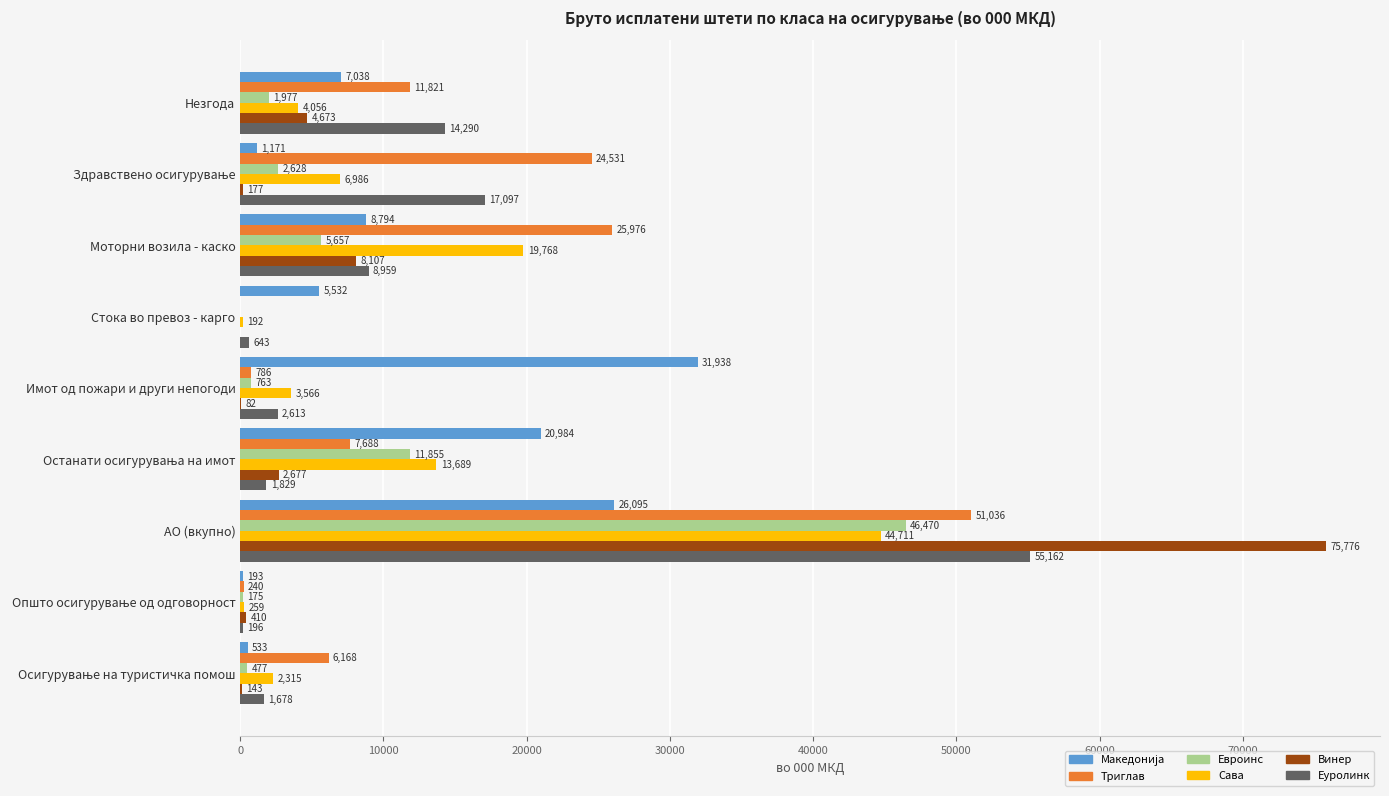

Which category has the highest value in the Еуролинк series?

АО (вкупно)